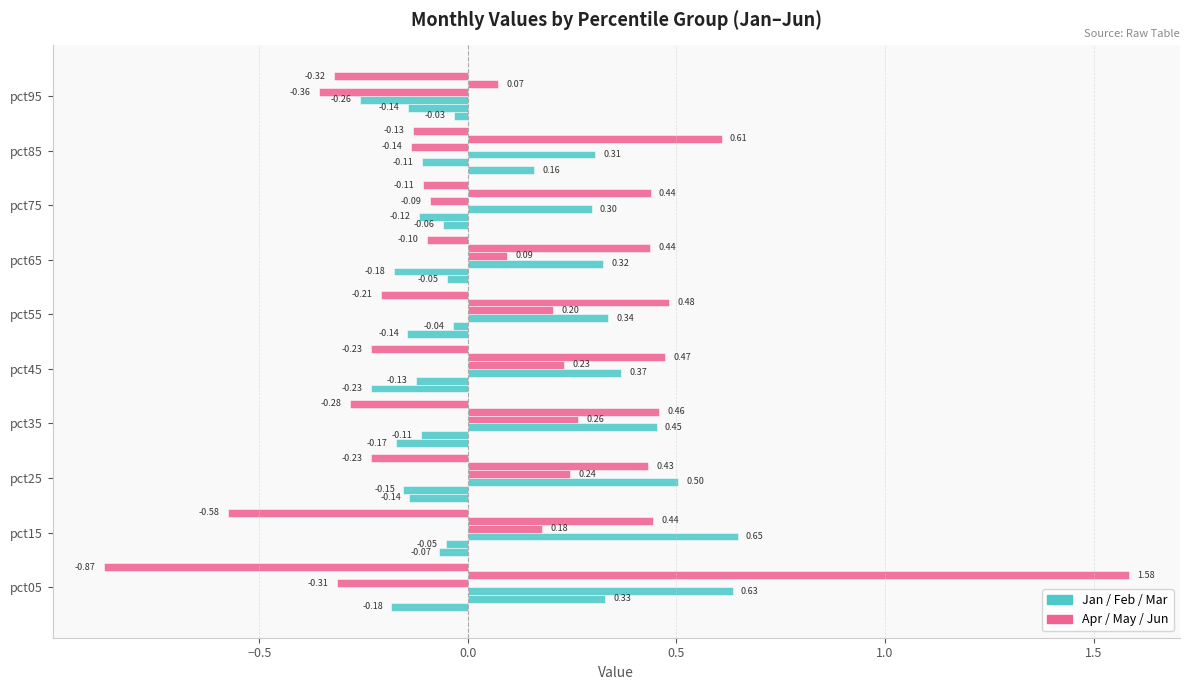

Count the number of data series in this chart.

6